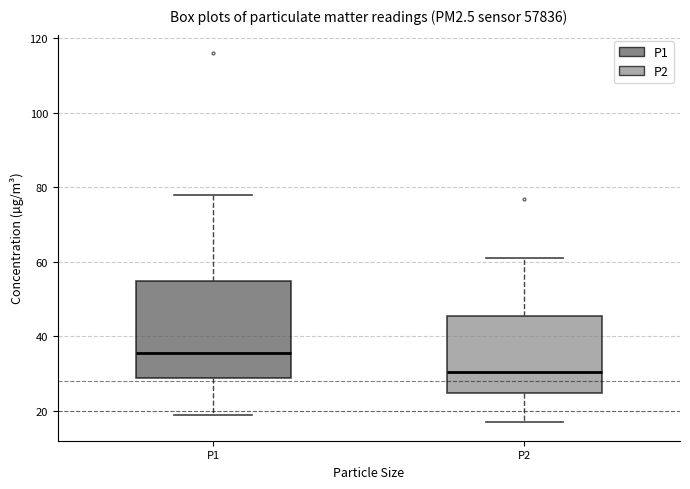

Reading left to right, read every box against the y-axis: the position of its median line, the range the box covers, and the ends of its whiskers. The values are not printed on the chart, so give them approximately, as read against the axis.

P1: median 36, box 28 to 54, whiskers 20 to 78
P2: median 30, box 24 to 46, whiskers 18 to 62